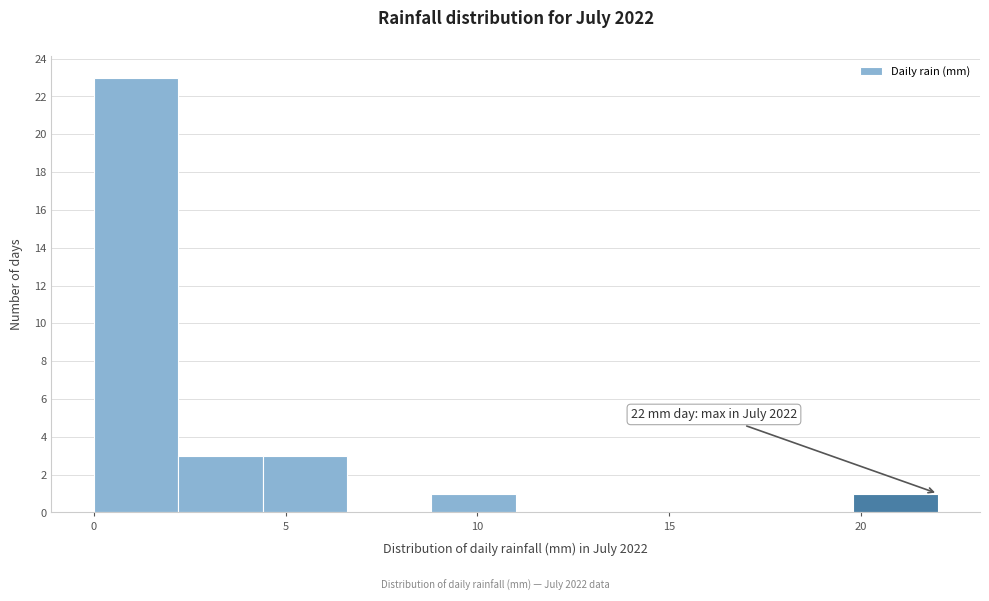

Over which range of the x-axis is the bar tallest?

0.0 to 2.2